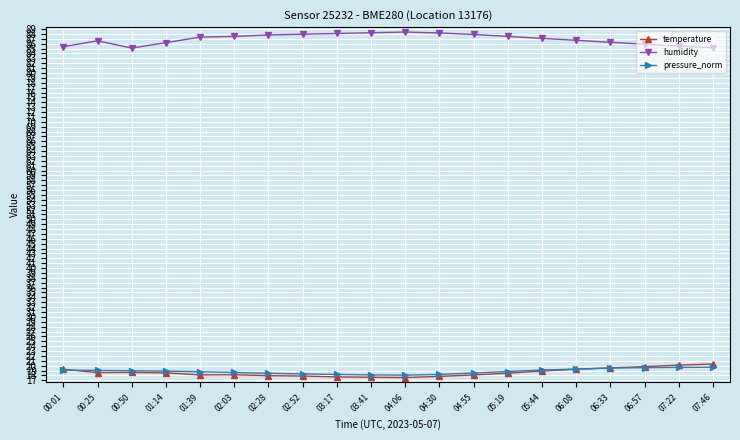

Which series changed the most between 00:25 and 00:50?

humidity